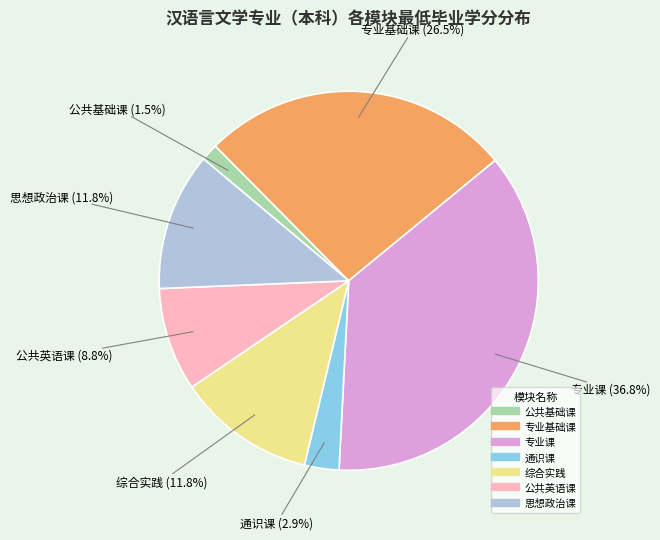

To the nearest percent, what is the average slice percentage?

14%